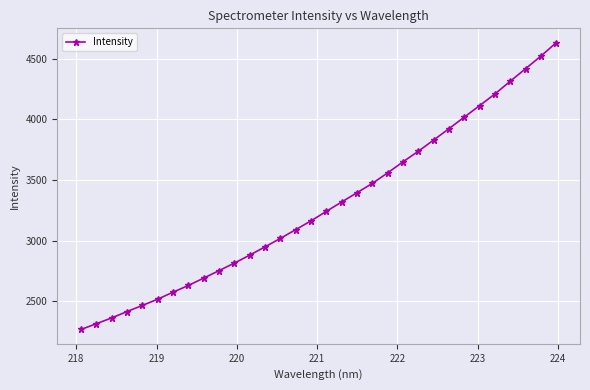

What is the sum of all values?

105309.9